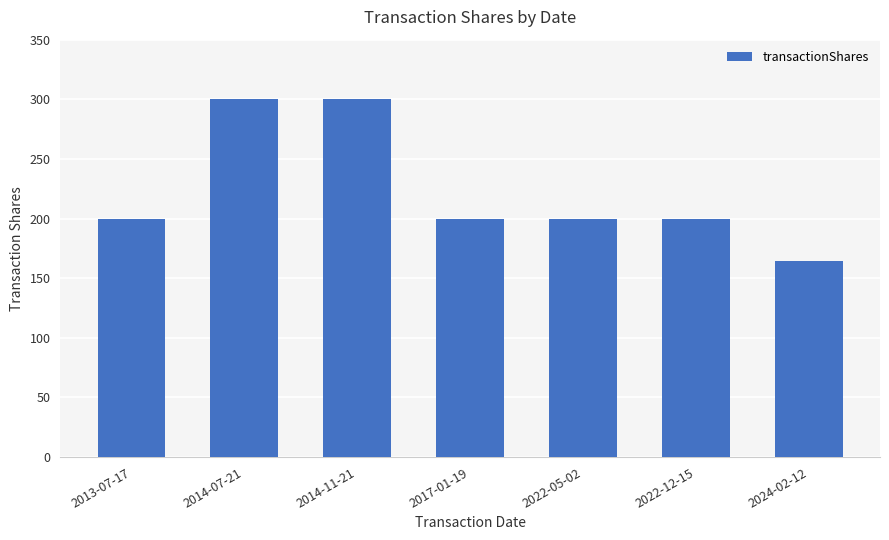

What is the ratio of the value at 2014-07-21 to the value at 2013-07-17?

1.5